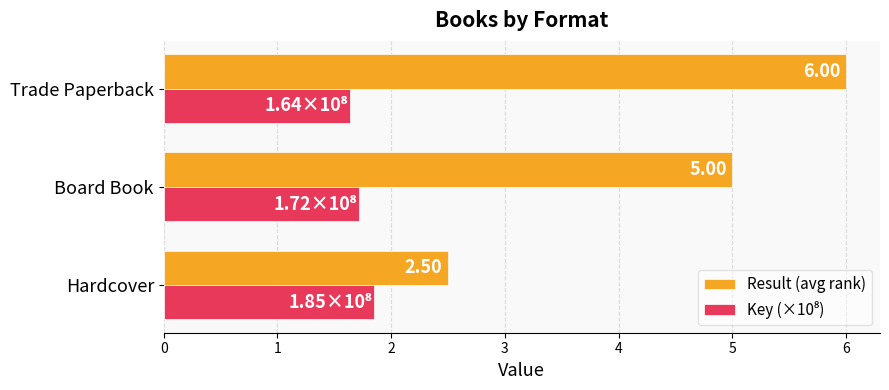

Which series has the largest total across all categories?

Result (avg rank)